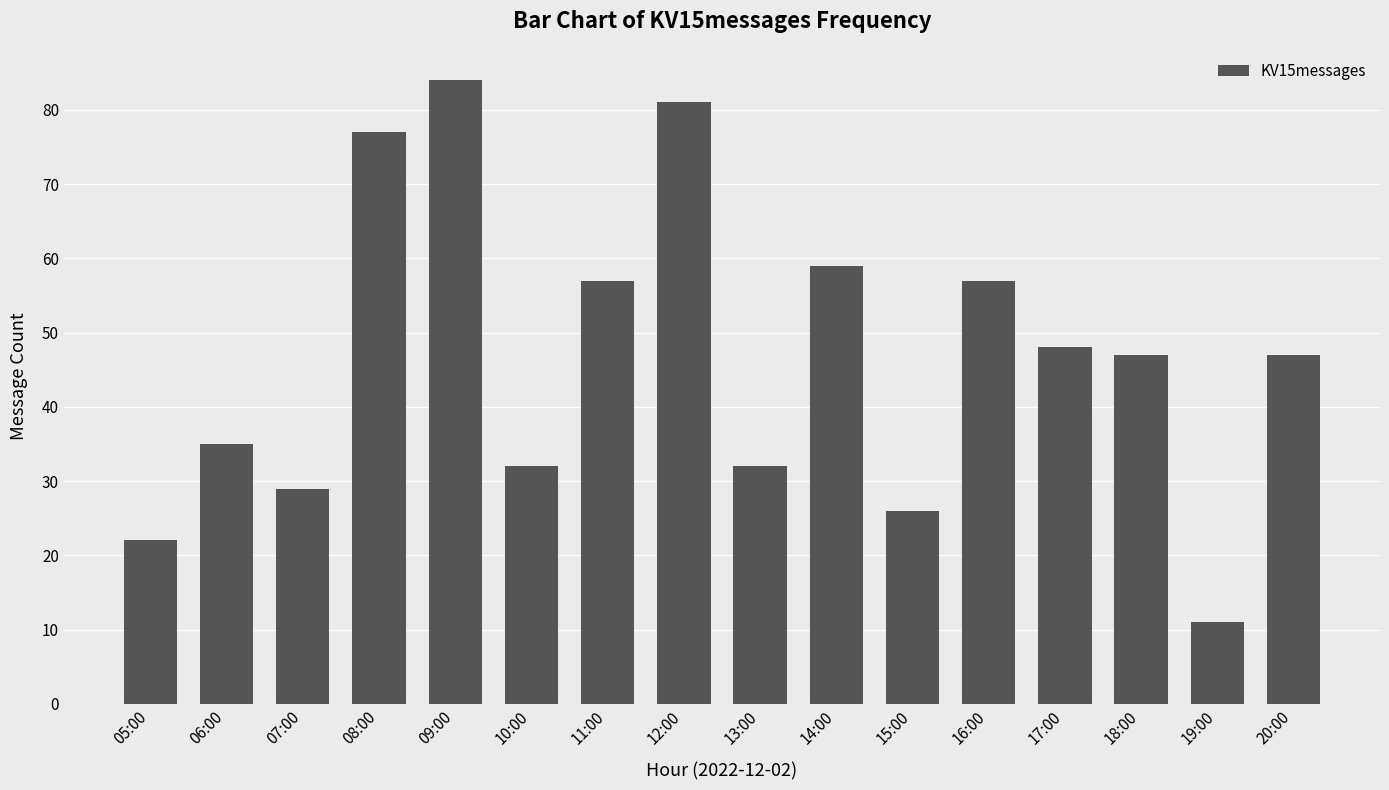

Approximately how many times larger is the value at 14:00 compared to 20:00?

1.3